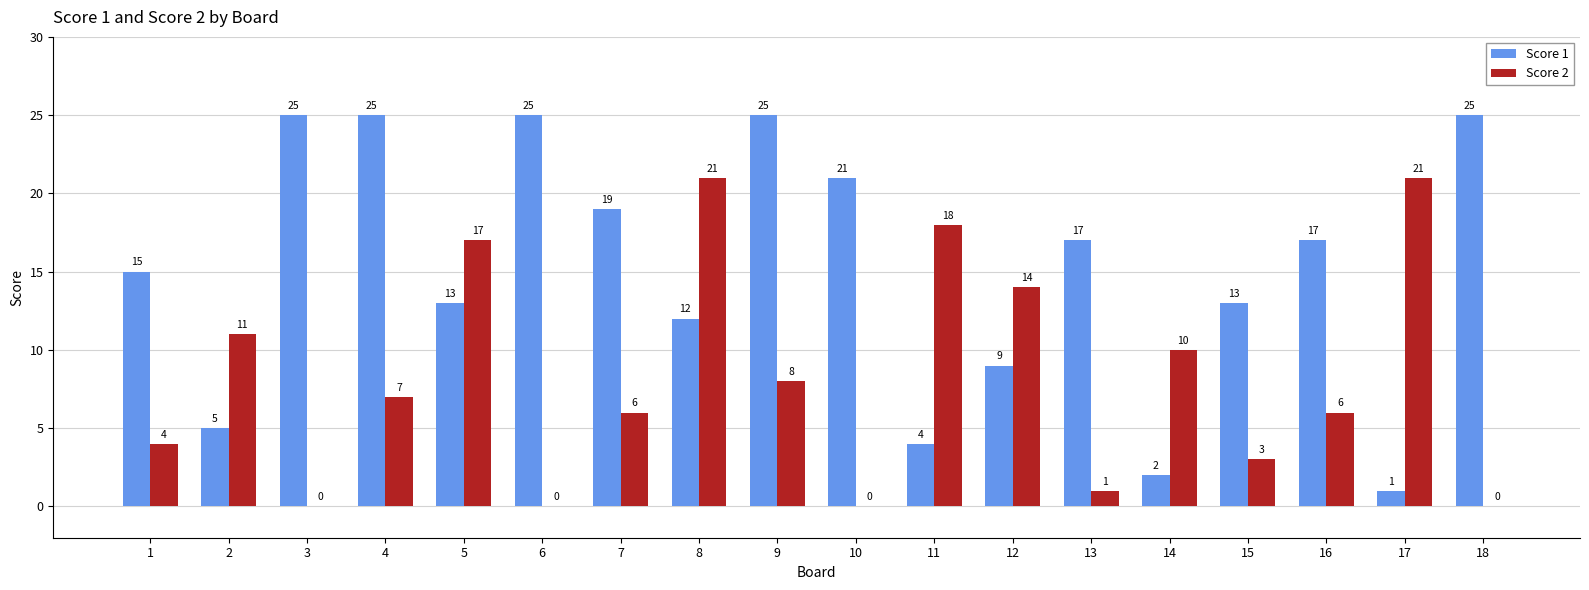

Reading right to left, list all the values displayed in this chart.

Score 1: 18=25	17=1	16=17	15=13	14=2	13=17	12=9	11=4	10=21	9=25	8=12	7=19	6=25	5=13	4=25	3=25	2=5	1=15
Score 2: 18=0	17=21	16=6	15=3	14=10	13=1	12=14	11=18	10=0	9=8	8=21	7=6	6=0	5=17	4=7	3=0	2=11	1=4